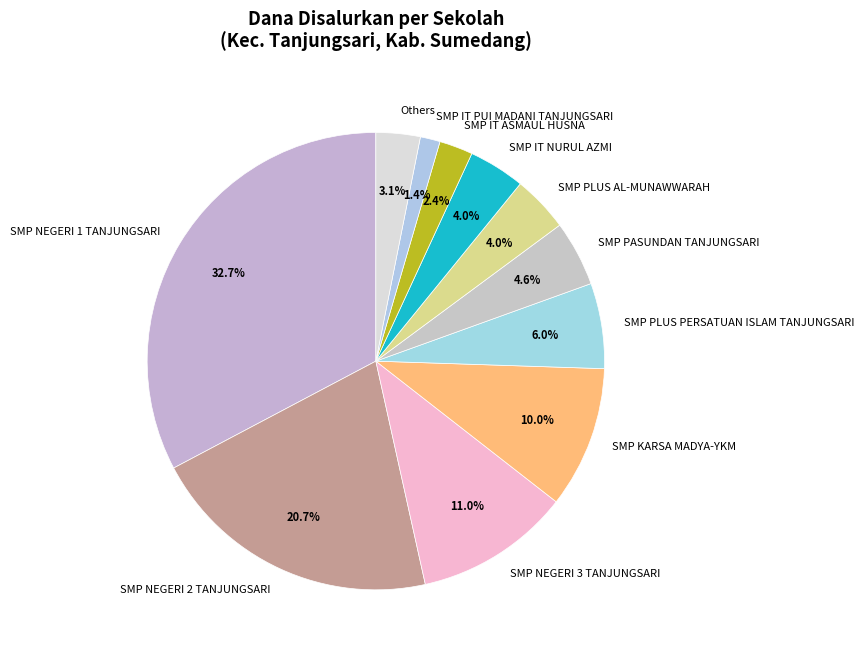

Approximately how many times larger is the value at SMP IT PUI MADANI TANJUNGSARI compared to SMP IT NURUL AZMI?

0.4